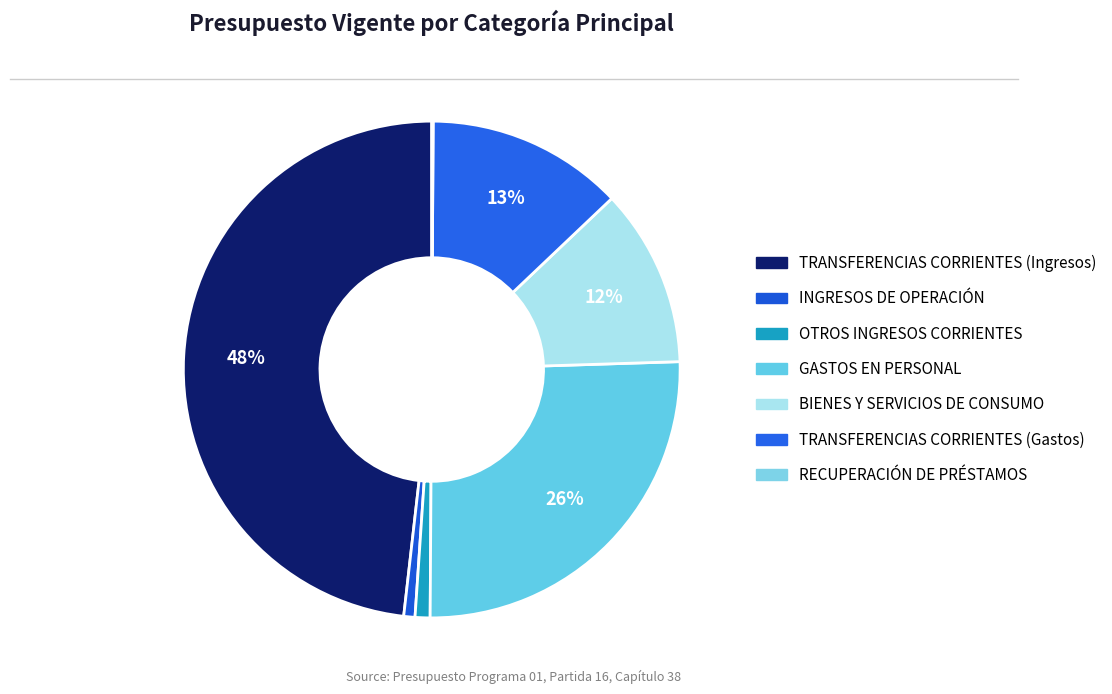

Which category has the smallest portion of the pie?

RECUPERACIÓN DE PRÉSTAMOS